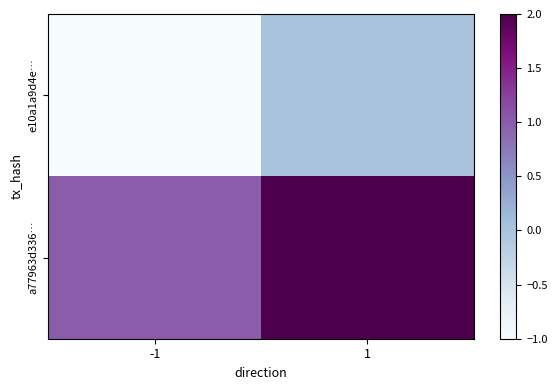

Count the number of categories in the chart.

2